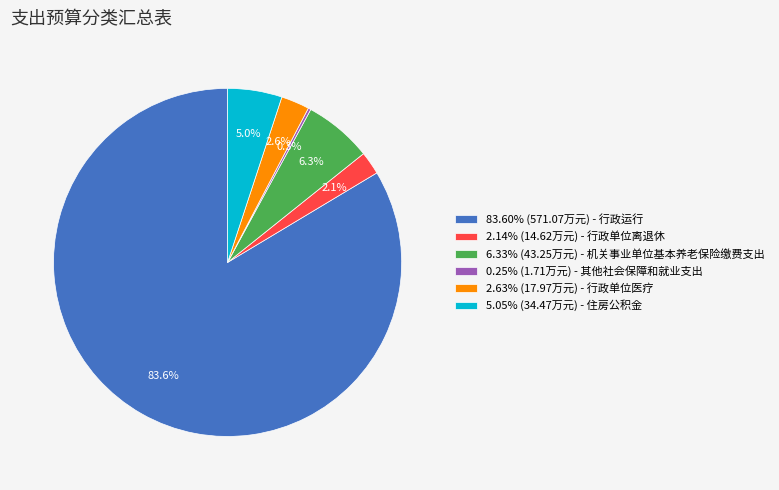

Do 6.33% (43.25万元) - 机关事业单位基本养老保险缴费支出 and 2.63% (17.97万元) - 行政单位医疗 together represent more than half of the pie?

No